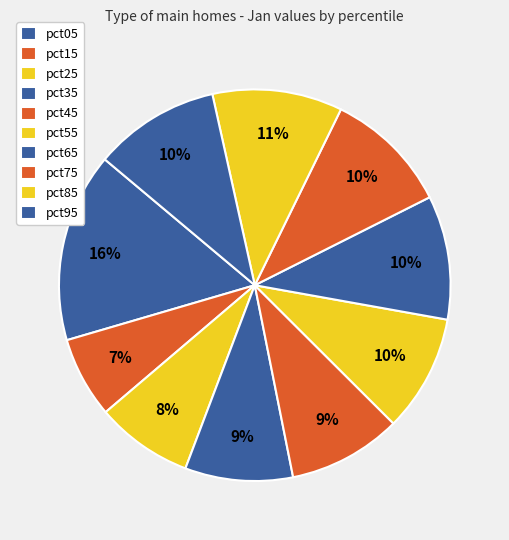

Is it true that pct45 is 9% of the pie?

True